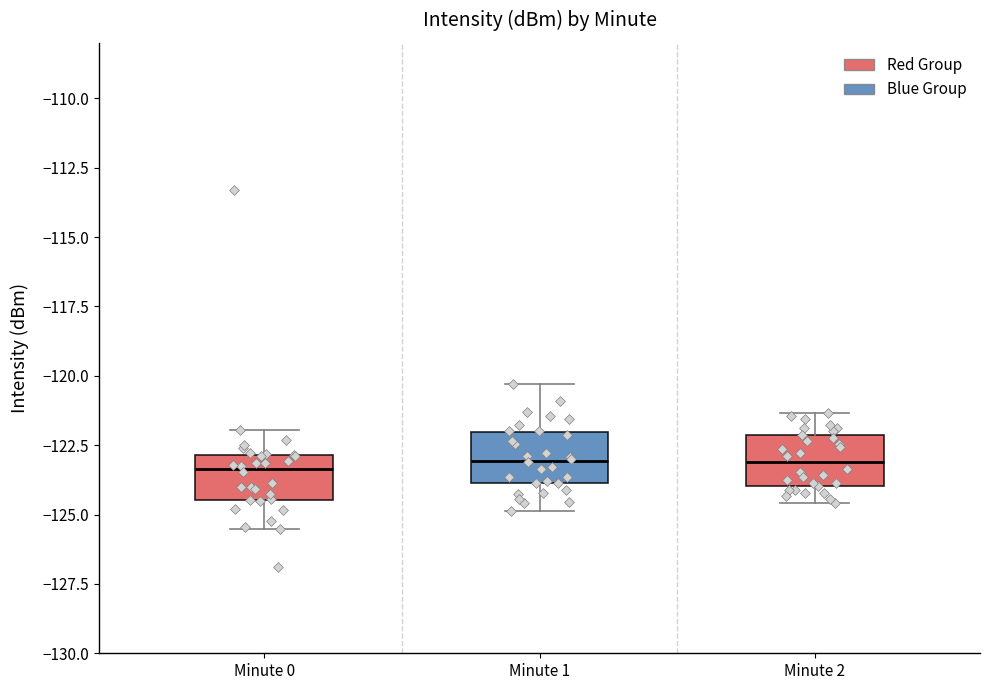

Where is the lower edge of the box for Minute 0 on the y-axis? The values are not printed on the chart, so give them approximately, as read against the axis.

-124.5